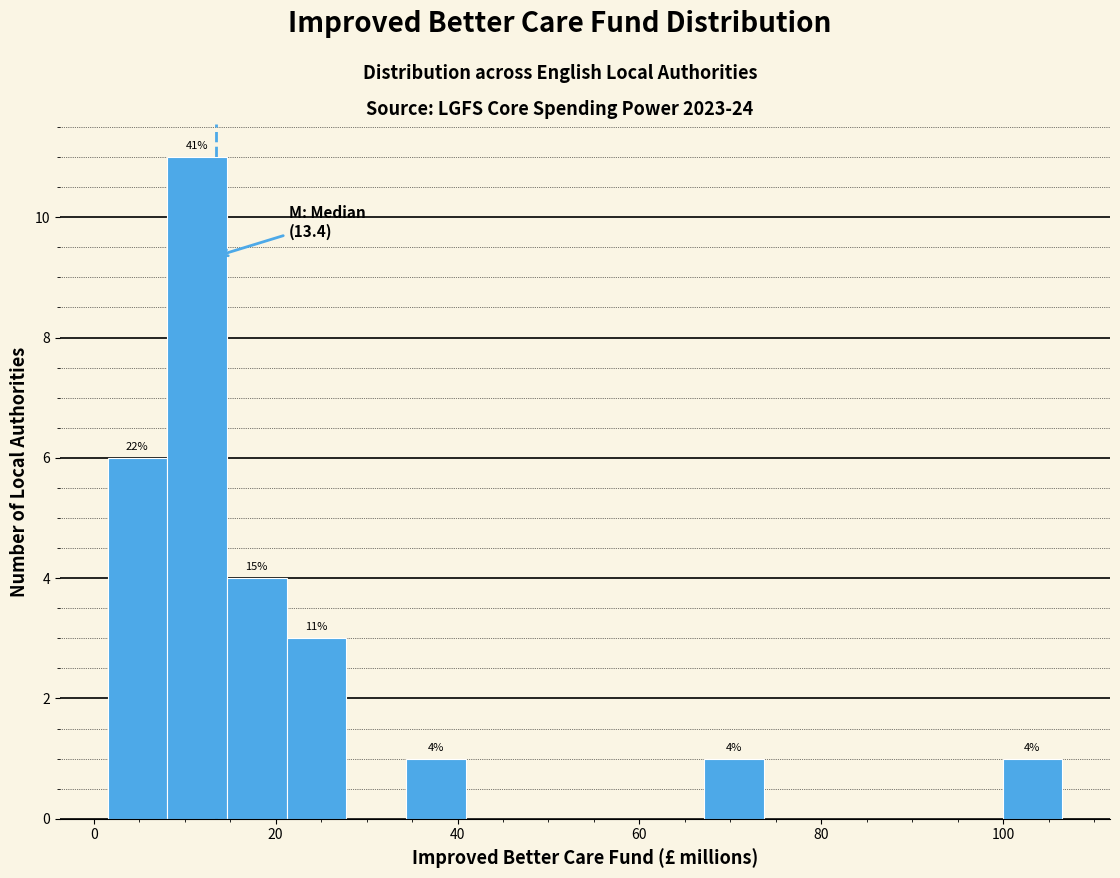

Around what value on the x-axis is the tallest bar? Give the approximate position of its centre, as read against the axis.

12